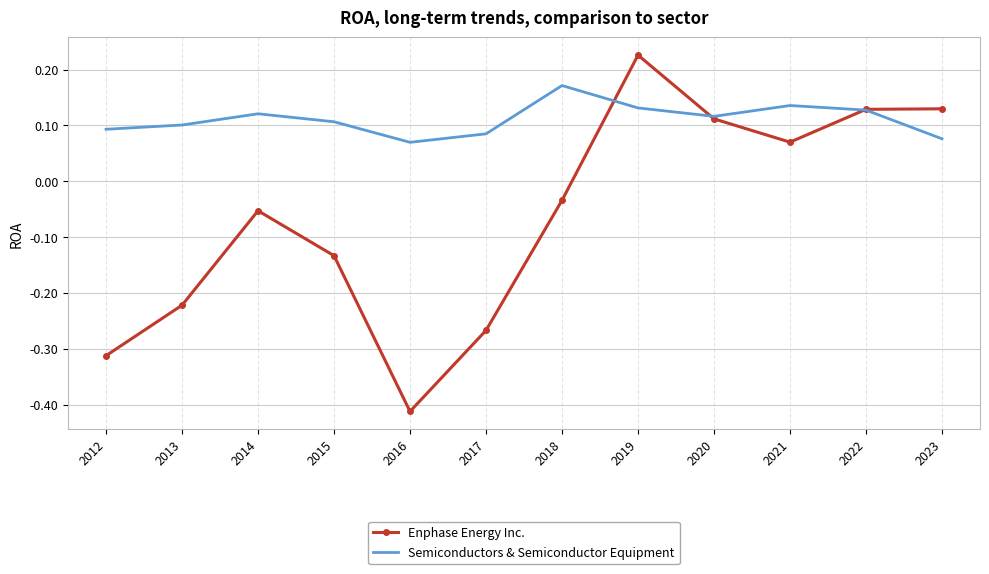

True or false: Enphase Energy Inc. has a value of 0.0 at 2021.

False